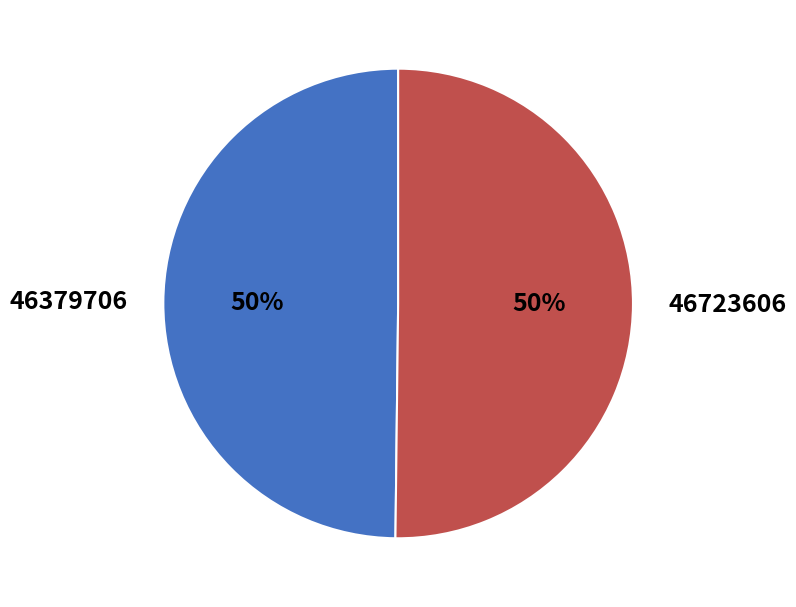

True or false: 46723606 accounts for 50% of the total.

True